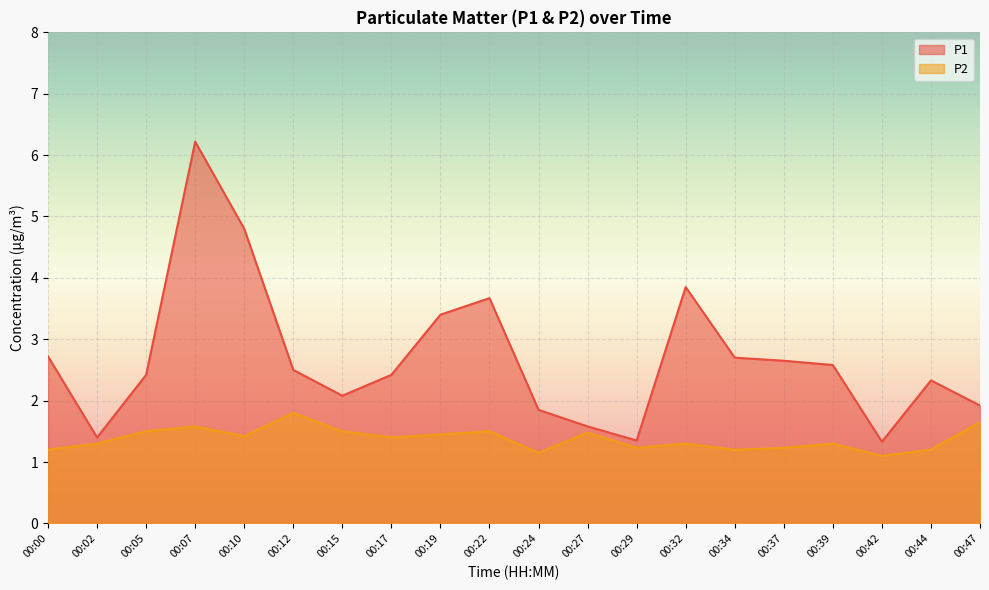

At which label does P1 first exceed 2?

00:00